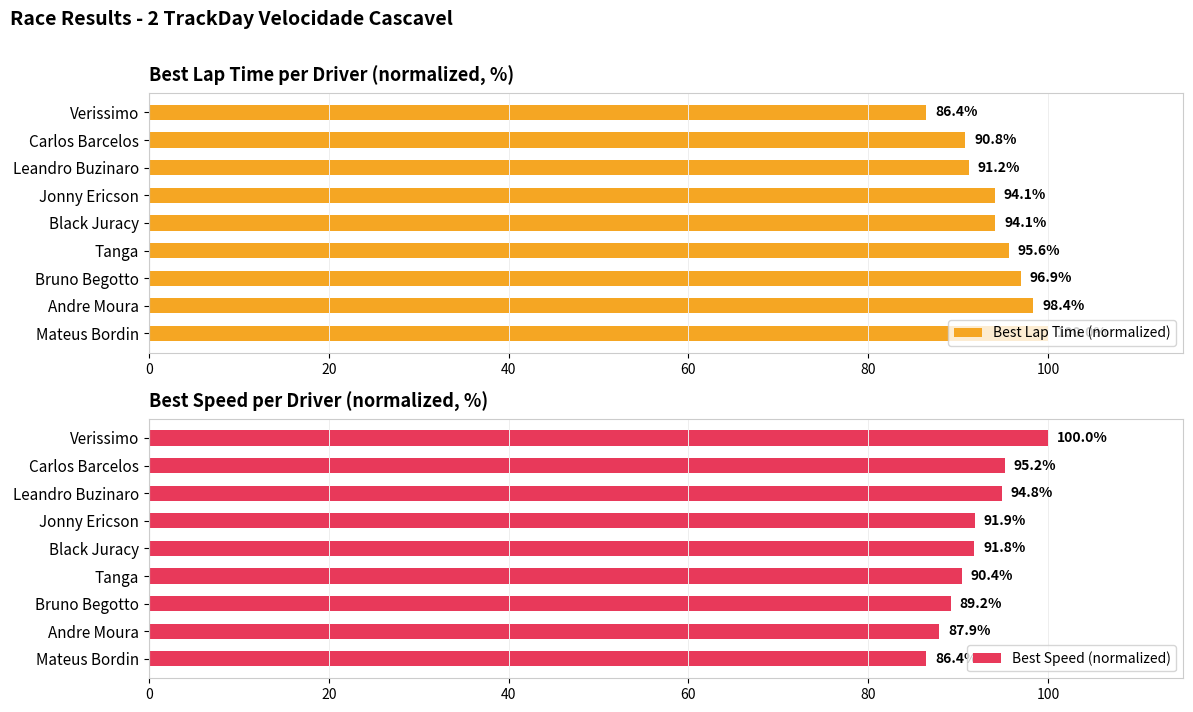

What is the sum of all Best Lap Time (normalized) values?

847.5